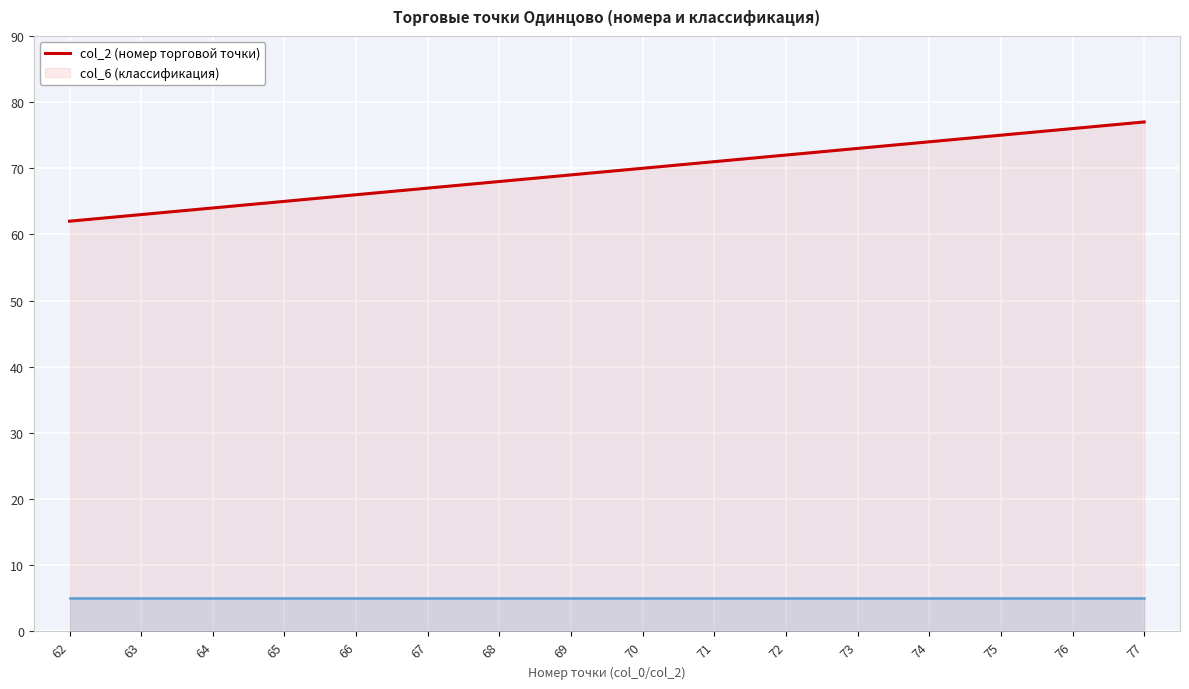

Reading left to right, extract all data points from this chart.

col_2: 62=62	63=63	64=64	65=65	66=66	67=67	68=68	69=69	70=70	71=71	72=72	73=73	74=74	75=75	76=76	77=77
col_6: 62=5	63=5	64=5	65=5	66=5	67=5	68=5	69=5	70=5	71=5	72=5	73=5	74=5	75=5	76=5	77=5